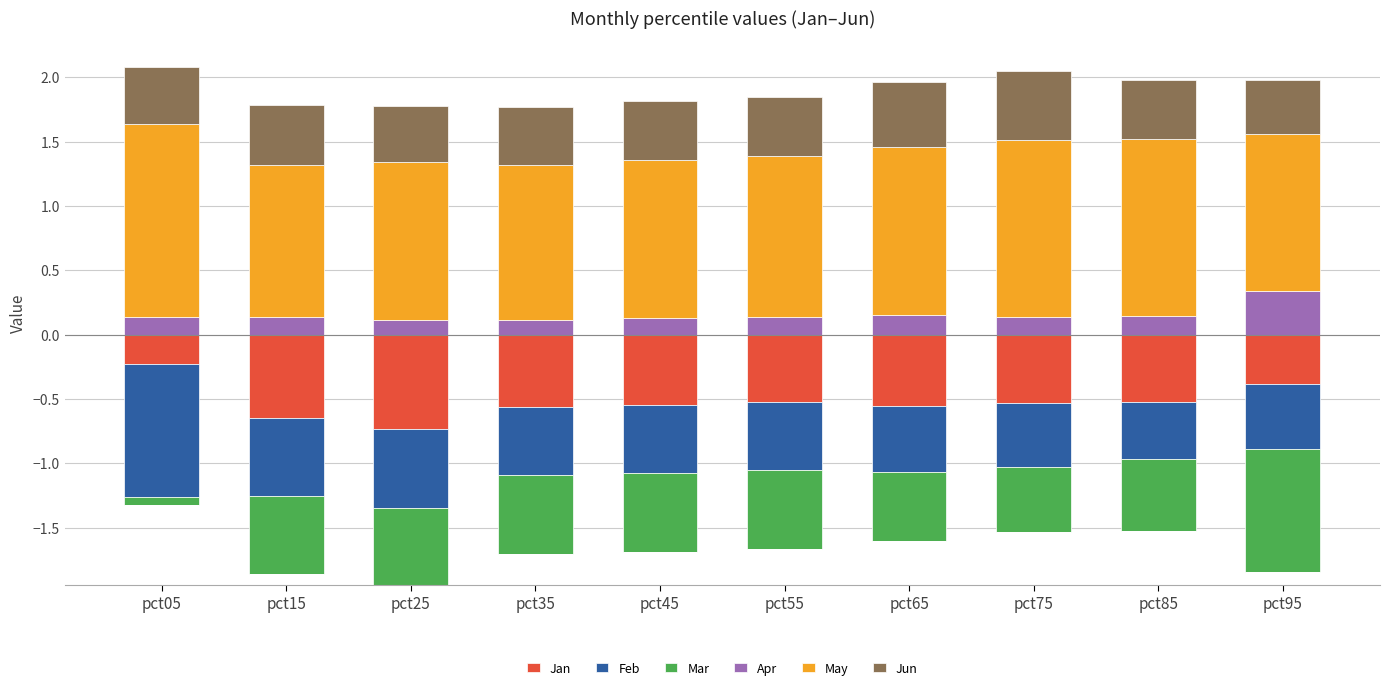

Which label corresponds to the smallest value in the chart?

pct05